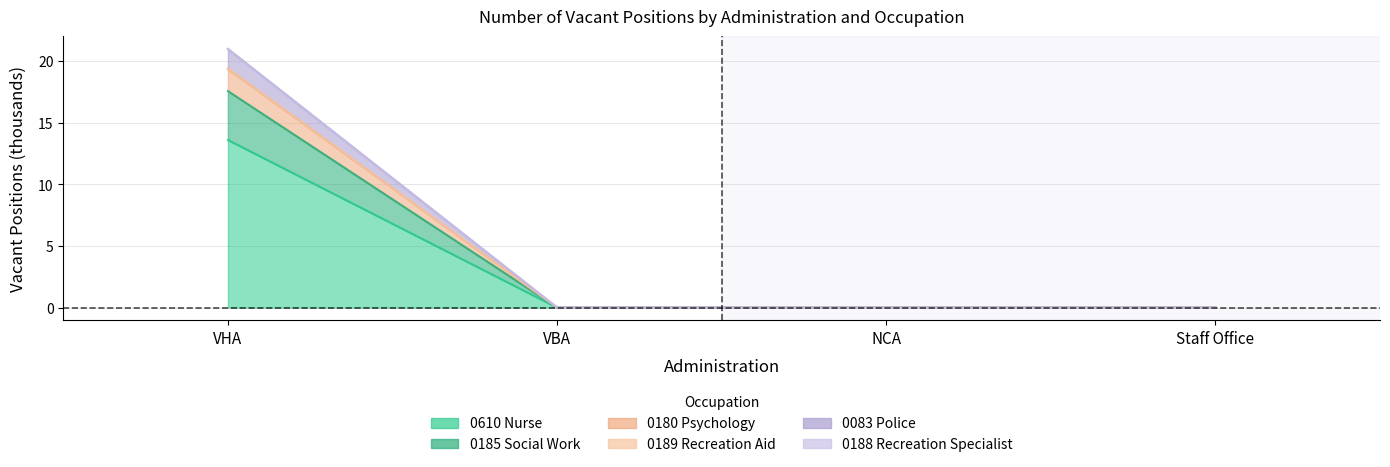

True or false: 0610 Nurse and 0083 Police intersect in this chart.

False